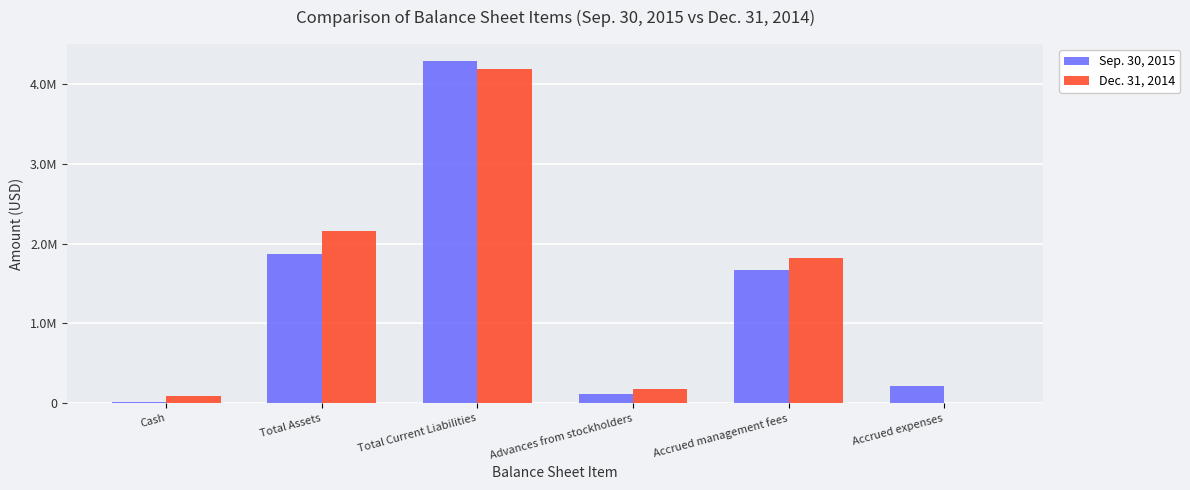

Reading right to left, transcribe all the data shown in this chart.

Sep. 30, 2015: Accrued expenses=207323	Accrued management fees=1664978	Advances from stockholders=115381	Total Current Liabilities=4291236	Total Assets=1866439	Cash=16084
Dec. 31, 2014: Accrued expenses=154	Accrued management fees=1822677	Advances from stockholders=181272	Total Current Liabilities=4189845	Total Assets=2155214	Cash=82400